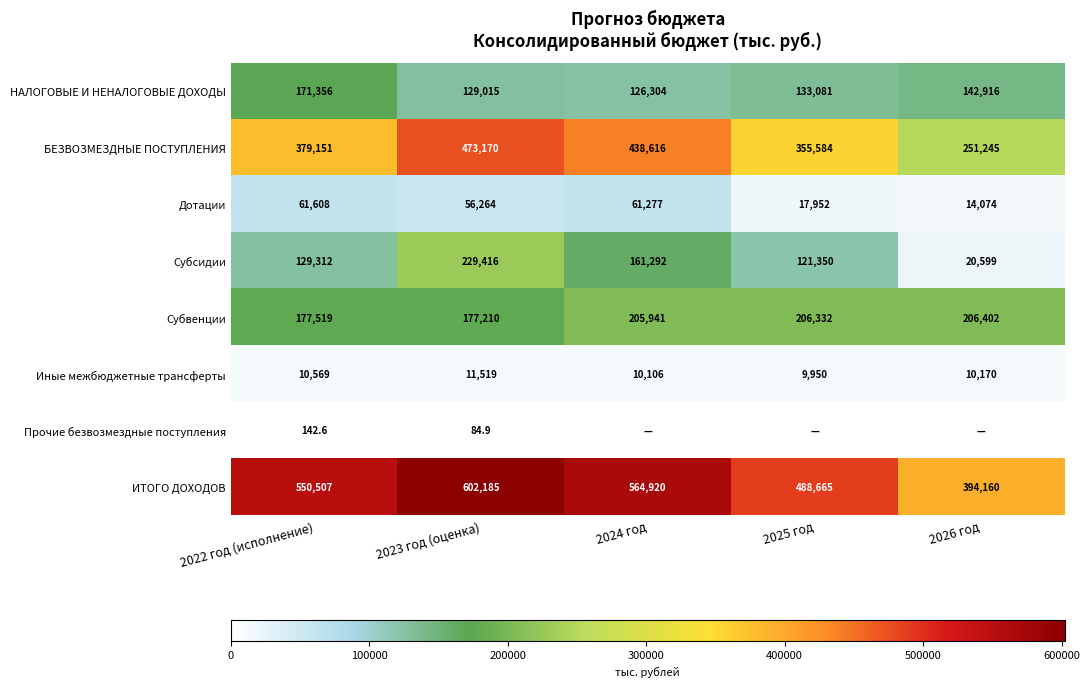

At how many categories does at least one series exceed 134290?

5